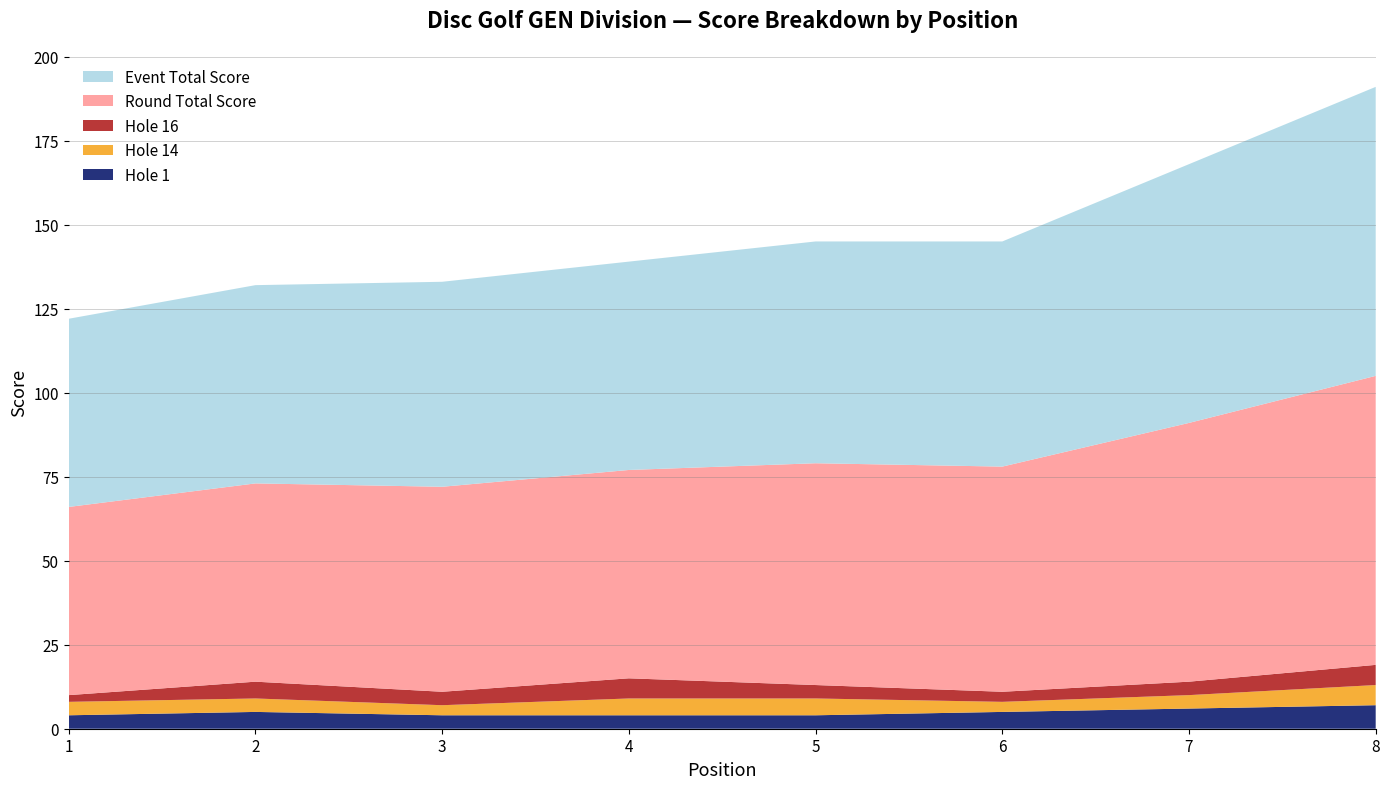

Reading left to right, list all the values displayed in this chart.

event_total_score: 56	59	61	62	66	67	77	86
round_total_score: 56	59	61	62	66	67	77	86
hole_1: 4	5	4	4	4	5	6	7
hole_14: 4	4	3	5	5	3	4	6
hole_16: 2	5	4	6	4	3	4	6